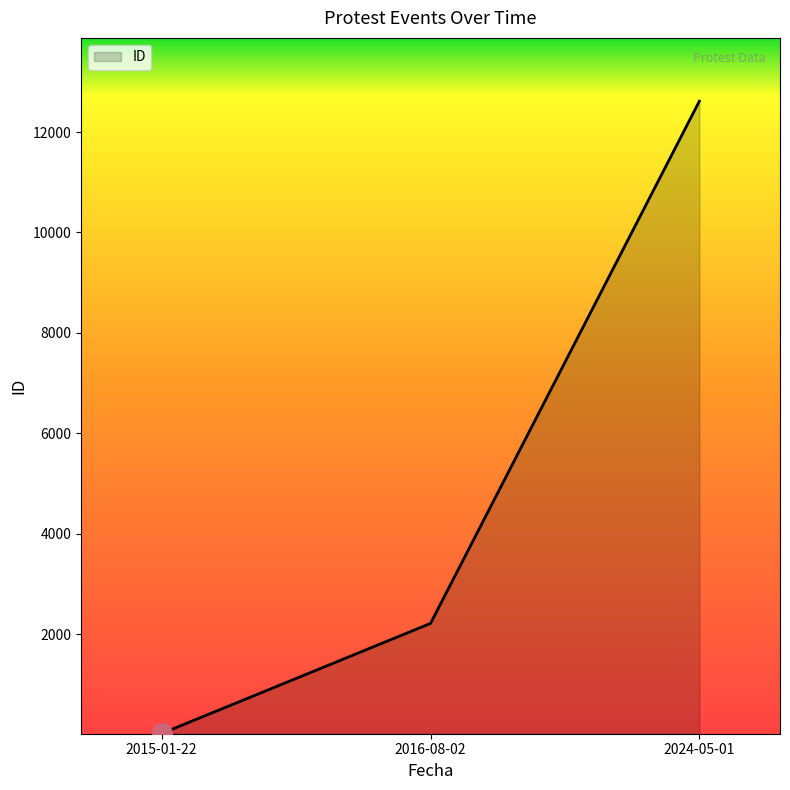

How many values are between 23 and 12614?

3